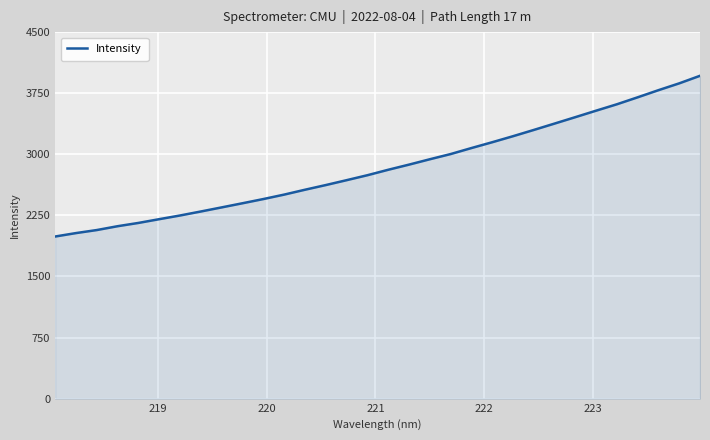

True or false: there are more than 0 points higher than both neighbors.

False